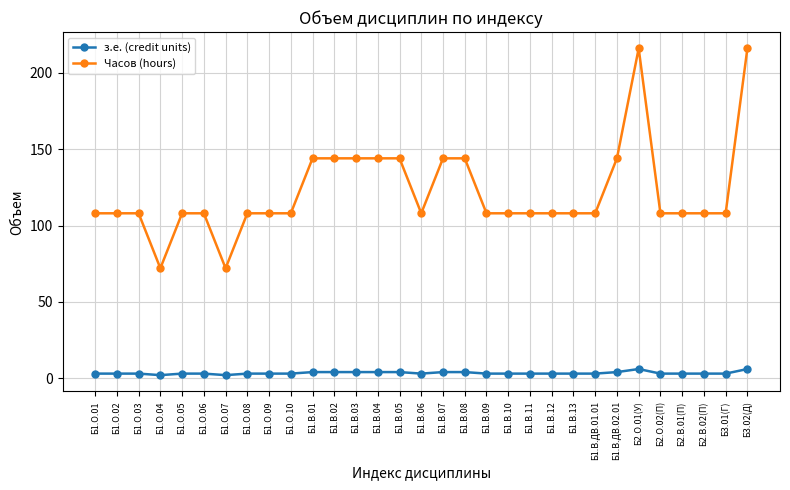

Reading left to right, list all the values displayed in this chart.

з.е. (credit units): Б1.О.01=3	Б1.О.02=3	Б1.О.03=3	Б1.О.04=2	Б1.О.05=3	Б1.О.06=3	Б1.О.07=2	Б1.О.08=3	Б1.О.09=3	Б1.О.10=3	Б1.В.01=4	Б1.В.02=4	Б1.В.03=4	Б1.В.04=4	Б1.В.05=4	Б1.В.06=3	Б1.В.07=4	Б1.В.08=4	Б1.В.09=3	Б1.В.10=3	Б1.В.11=3	Б1.В.12=3	Б1.В.13=3	Б1.В.ДВ.01.01=3	Б1.В.ДВ.02.01=4	Б2.О.01(У)=6	Б2.О.02(П)=3	Б2.В.01(П)=3	Б2.В.02(П)=3	Б3.01(Г)=3	Б3.02(Д)=6
Часов (hours): Б1.О.01=108	Б1.О.02=108	Б1.О.03=108	Б1.О.04=72	Б1.О.05=108	Б1.О.06=108	Б1.О.07=72	Б1.О.08=108	Б1.О.09=108	Б1.О.10=108	Б1.В.01=144	Б1.В.02=144	Б1.В.03=144	Б1.В.04=144	Б1.В.05=144	Б1.В.06=108	Б1.В.07=144	Б1.В.08=144	Б1.В.09=108	Б1.В.10=108	Б1.В.11=108	Б1.В.12=108	Б1.В.13=108	Б1.В.ДВ.01.01=108	Б1.В.ДВ.02.01=144	Б2.О.01(У)=216	Б2.О.02(П)=108	Б2.В.01(П)=108	Б2.В.02(П)=108	Б3.01(Г)=108	Б3.02(Д)=216